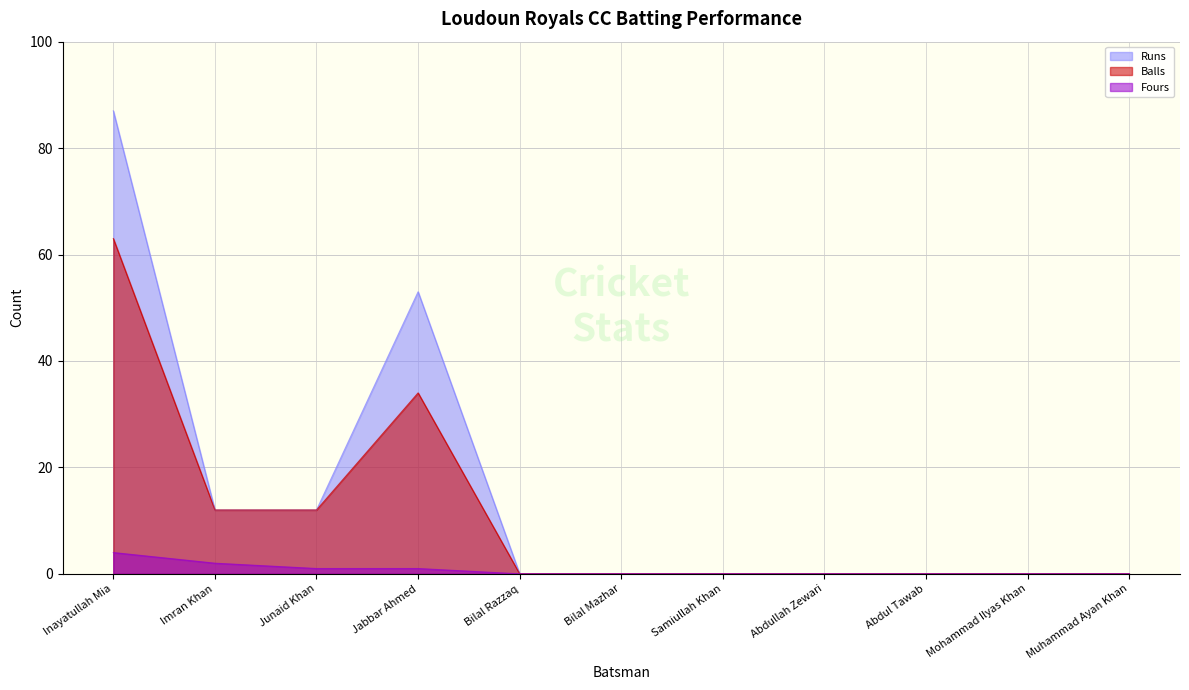

True or false: Fours has a value of 2 at Imran Khan.

True